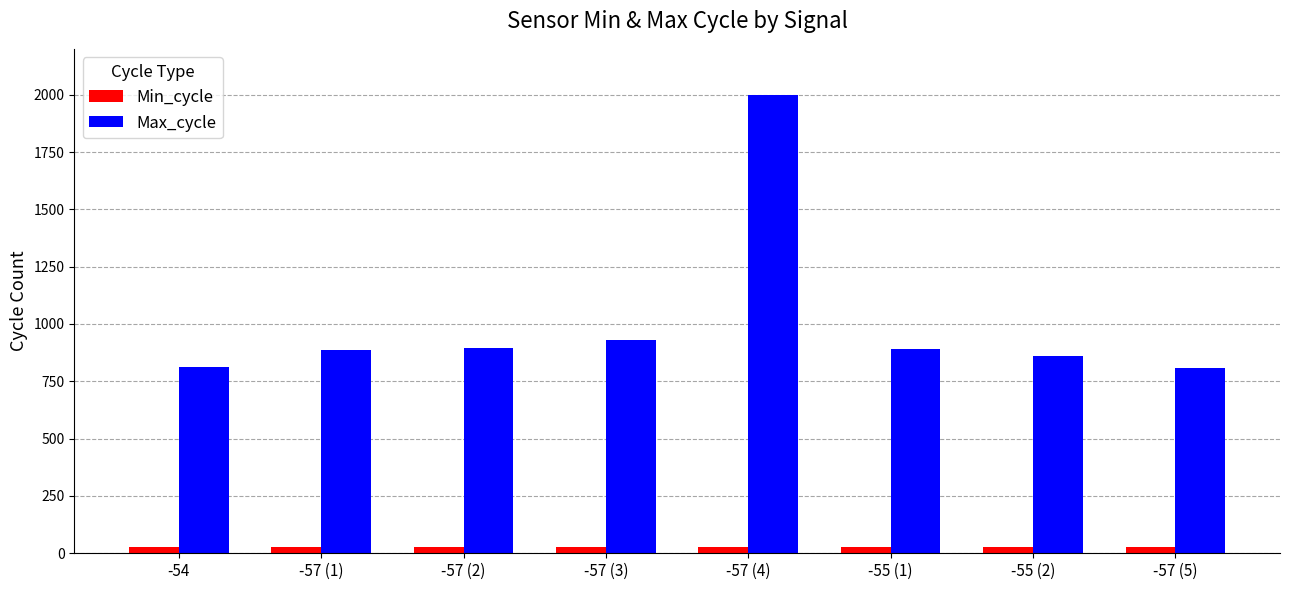

How many series are shown in this chart?

2